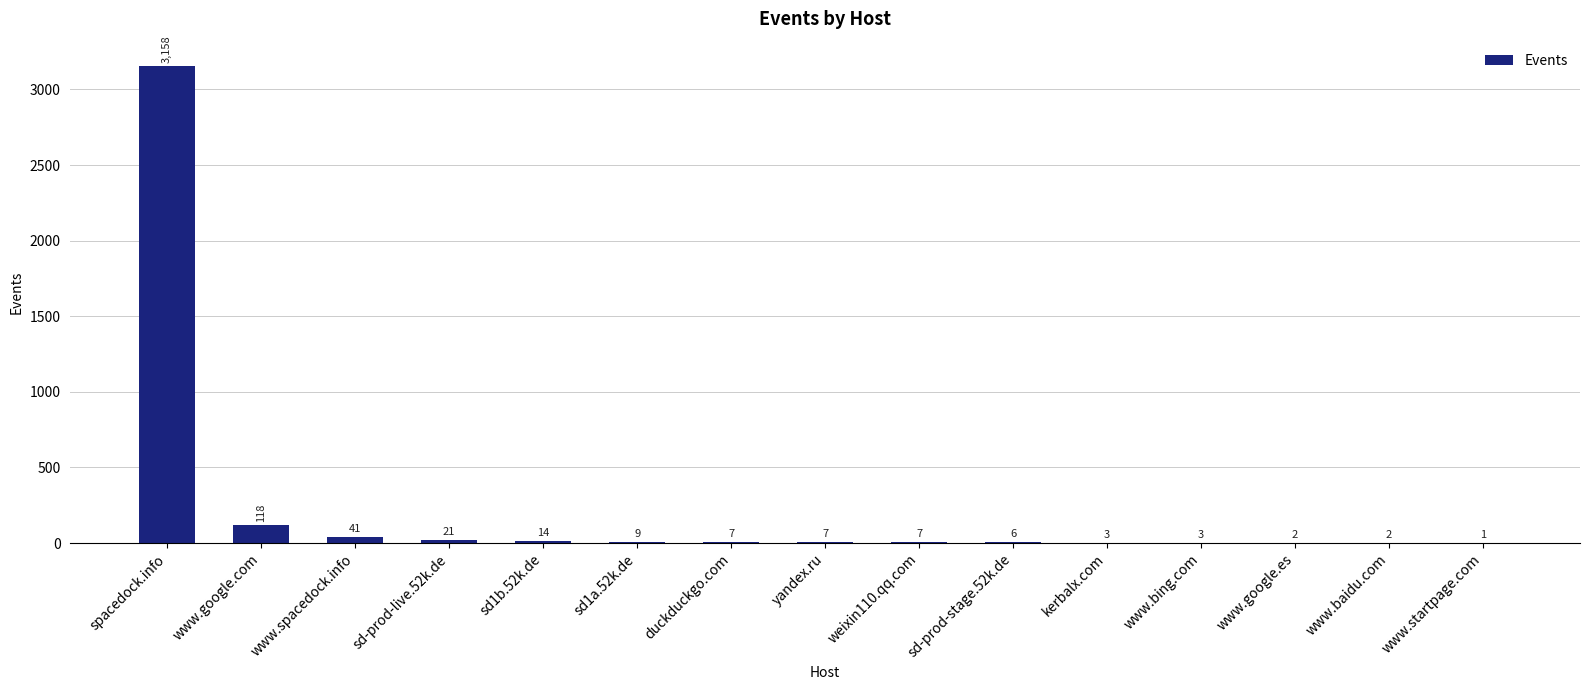

What is the sum of the values at www.google.es and yandex.ru?

9